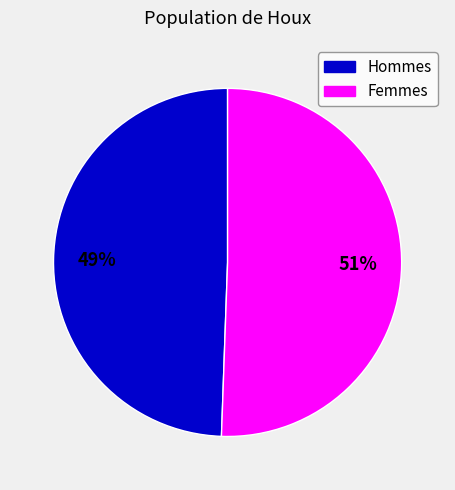

Do Femmes and Hommes together represent more than half of the pie?

Yes